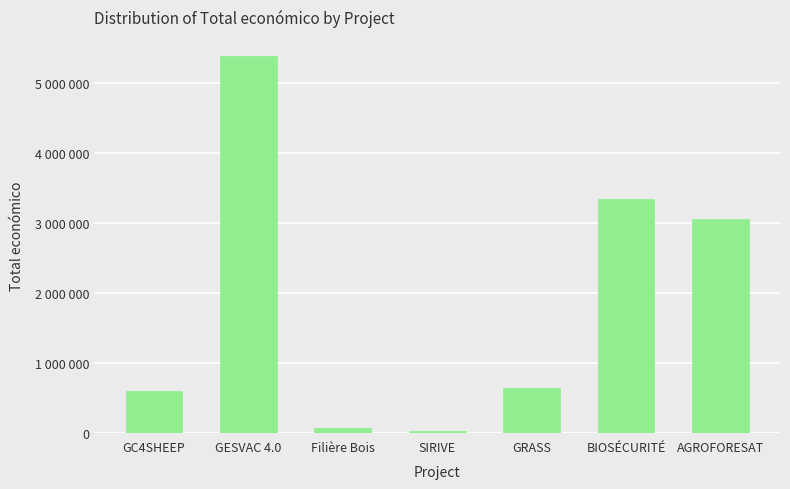

What is the label of the 1st bar from the left?

GC4SHEEP